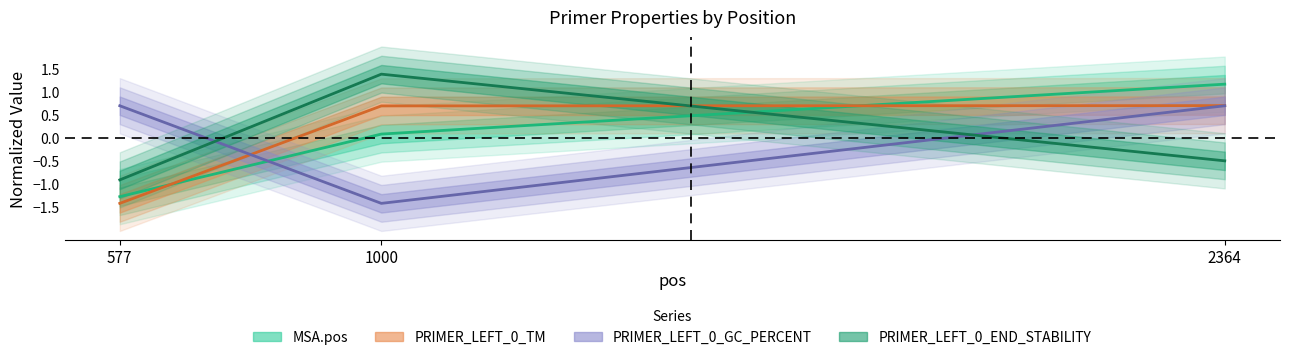

What is the difference between the highest and lowest values at 1000?

2.8